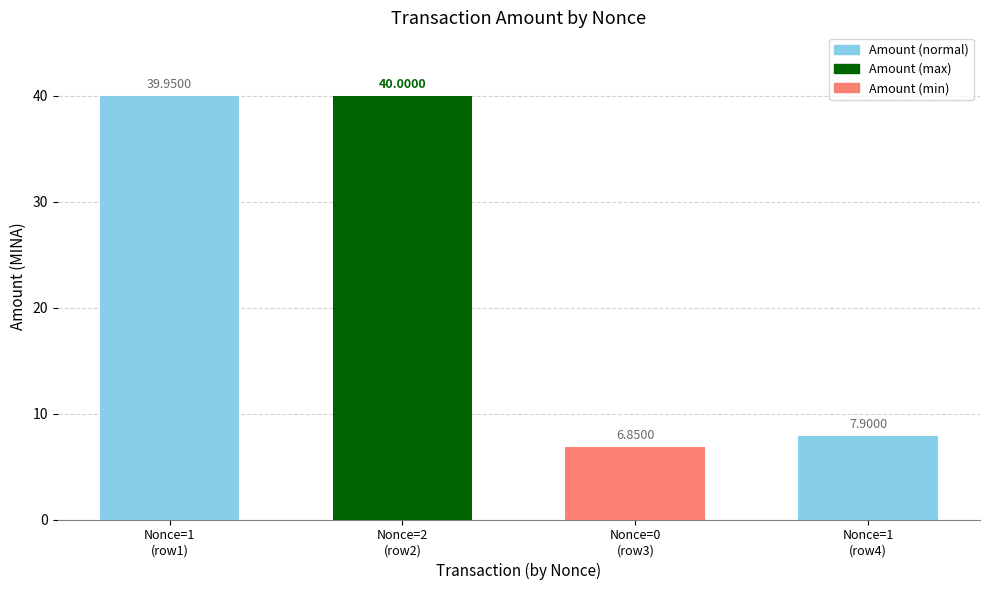

At which label does the data first exceed 39?

Nonce=1
(row1)